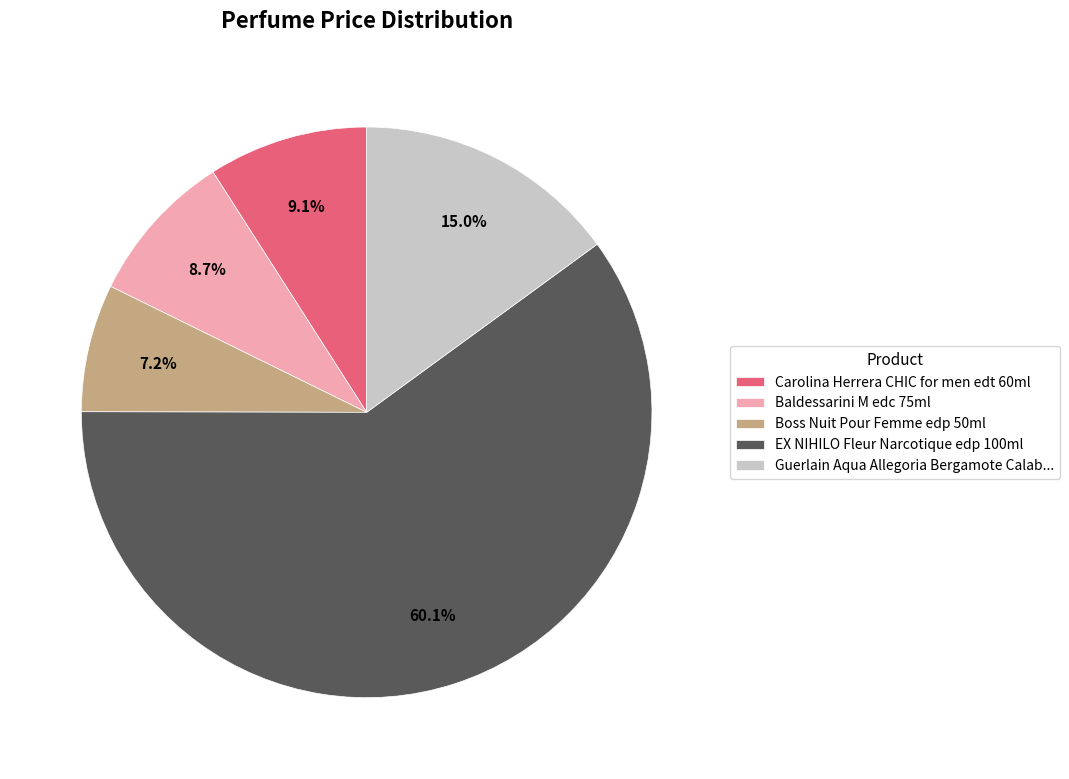

Which category accounts for the majority?

EX NIHILO Fleur Narcotique edp 100ml